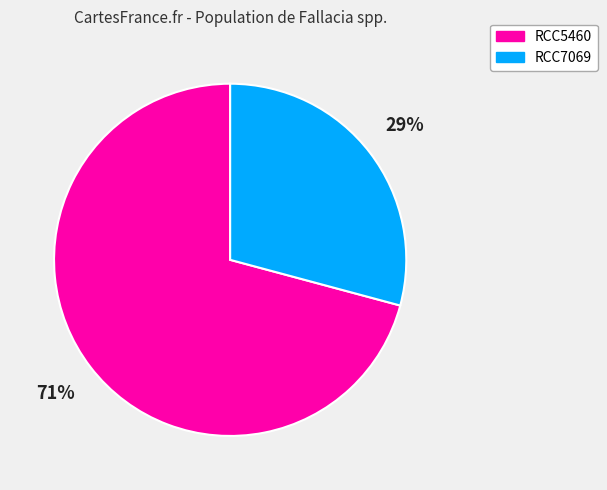

Which category has the biggest portion of the pie?

RCC5460